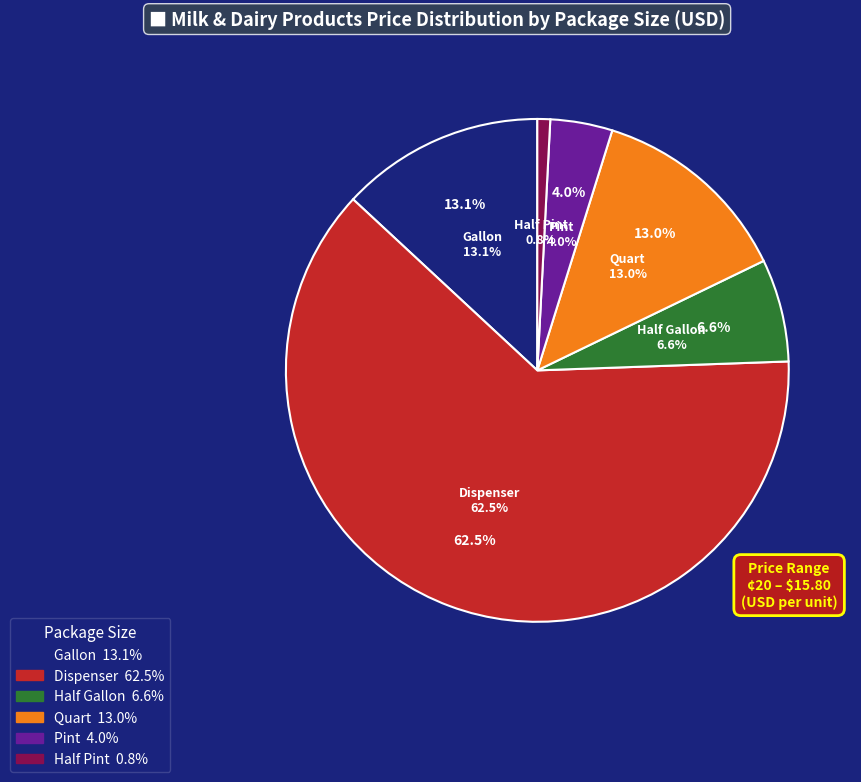

Between Gallon and Half Pint, which is larger?

Gallon